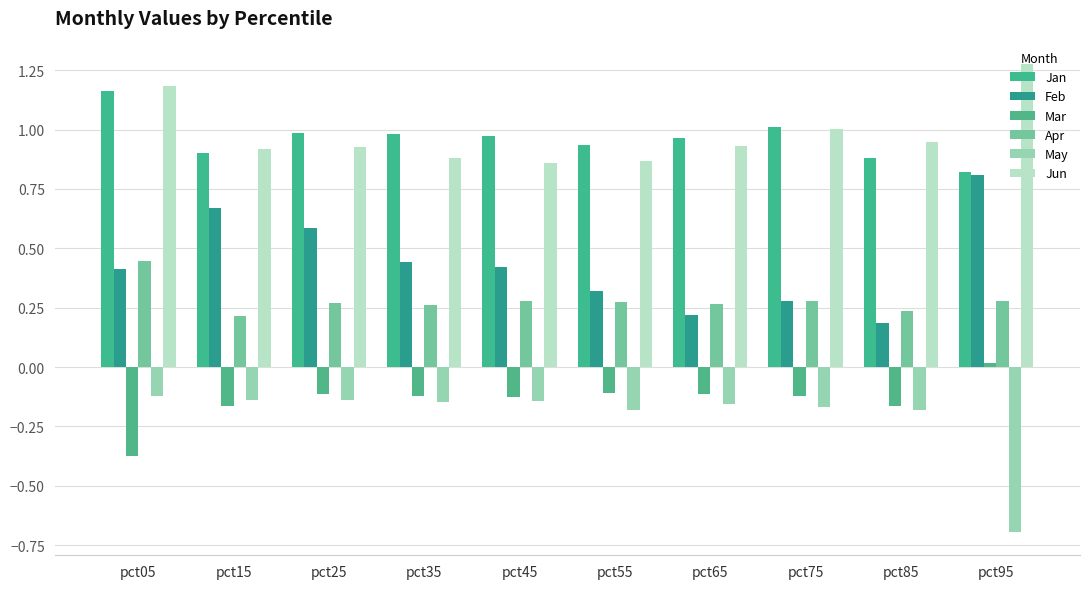

What is the sum of all Mar values?

-1.4